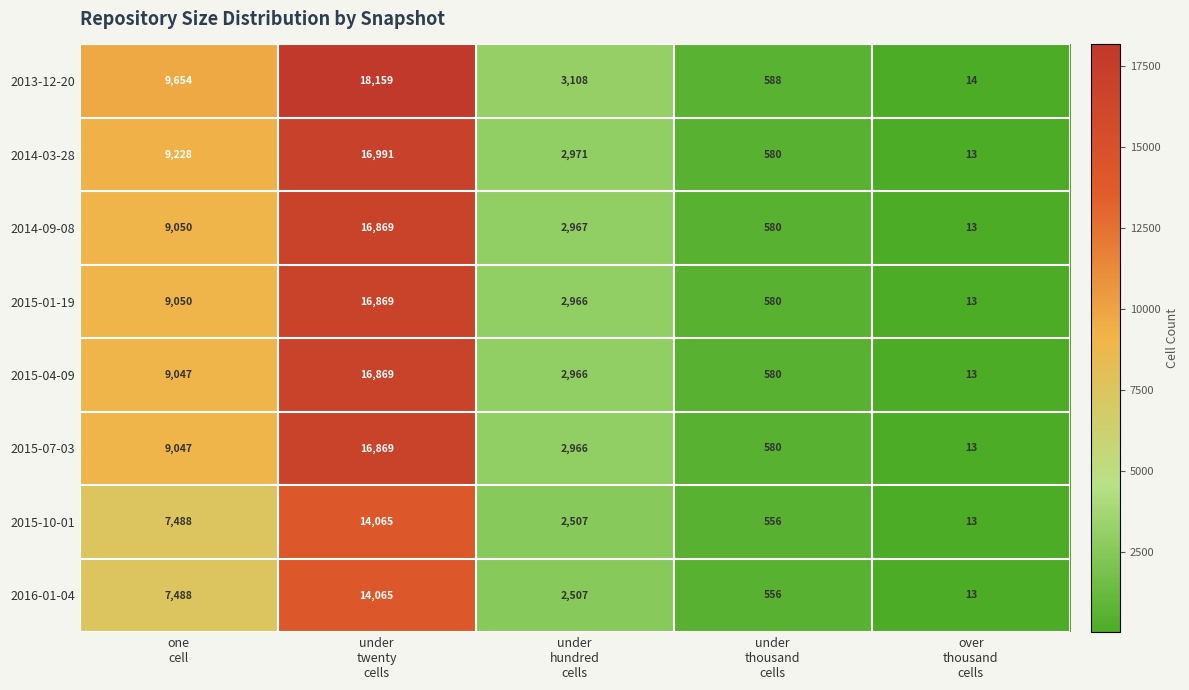

Which series has the largest total across all categories?

2013-12-20